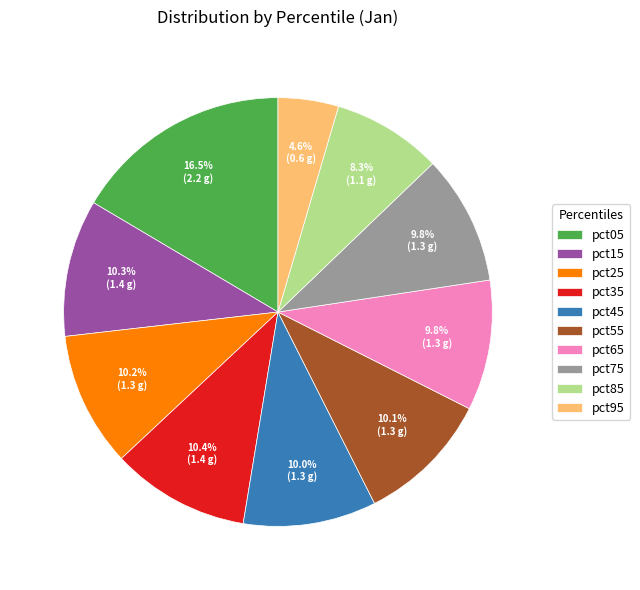

How many slices are in this pie chart?

10